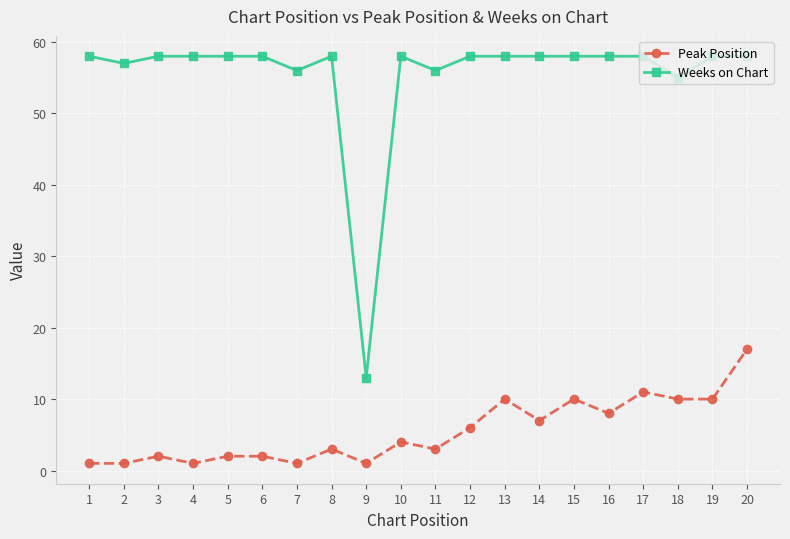

True or false: Peak Position and Weeks on Chart intersect in this chart.

False